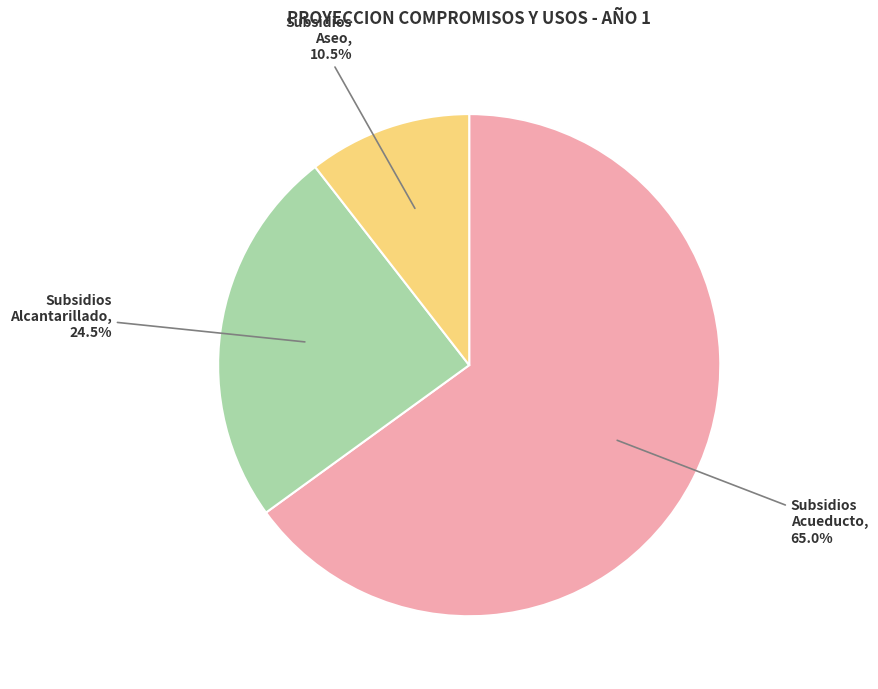

Does any single category account for the majority?

Yes